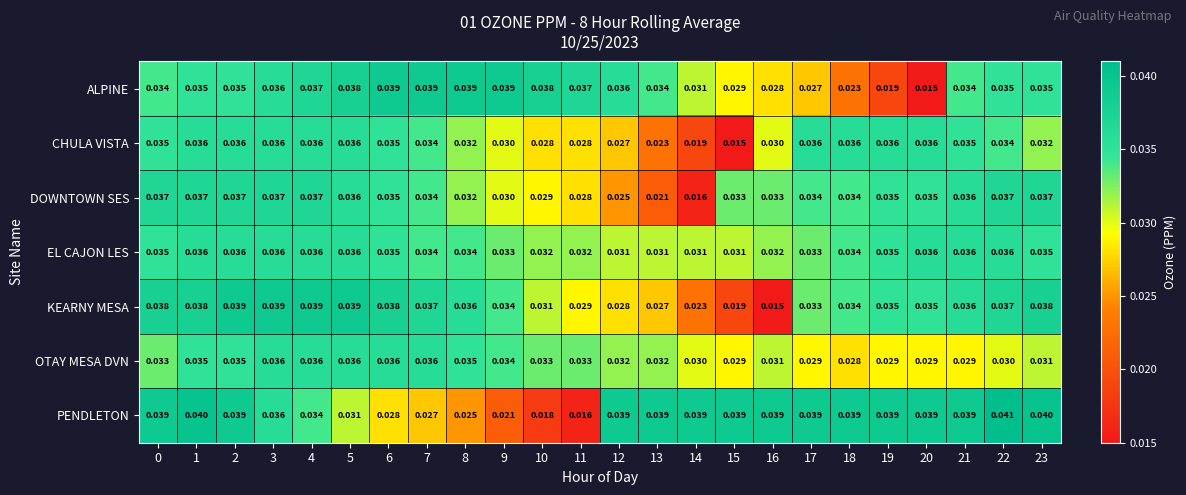

Which series has the largest total across all categories?

PENDLETON